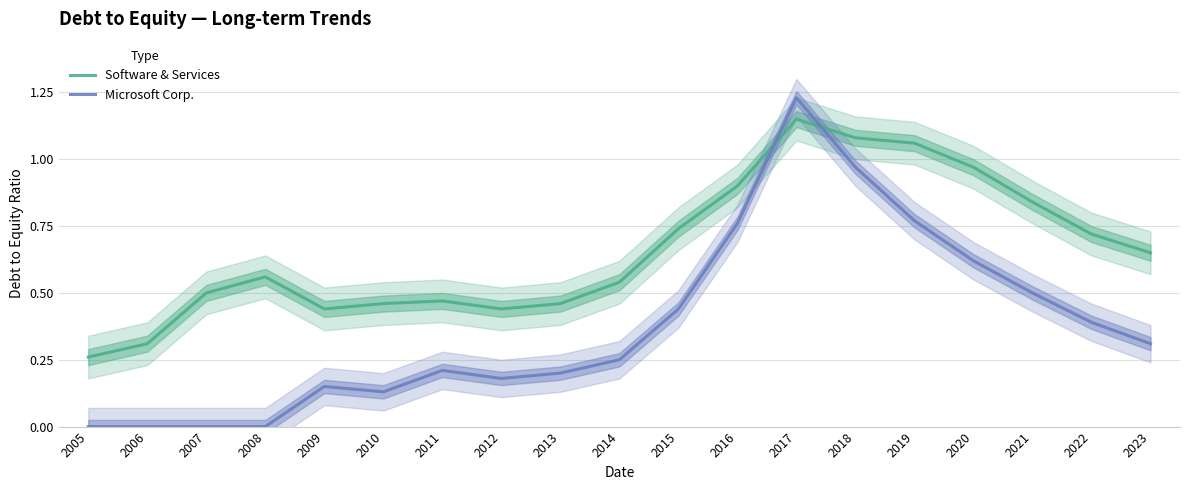

What is the total value across all series at 2023?

1.0